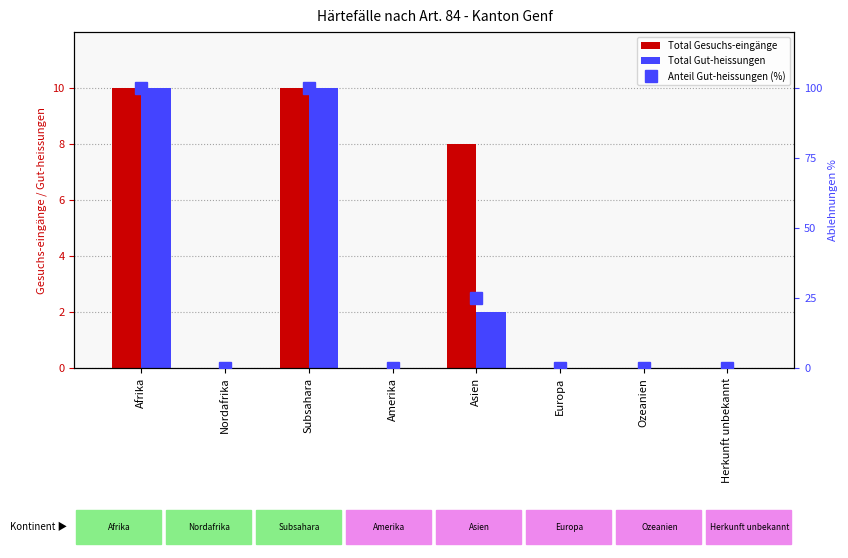

Between Nordafrika and Amerika, which series saw the biggest shift?

Total Gesuchs-eingänge